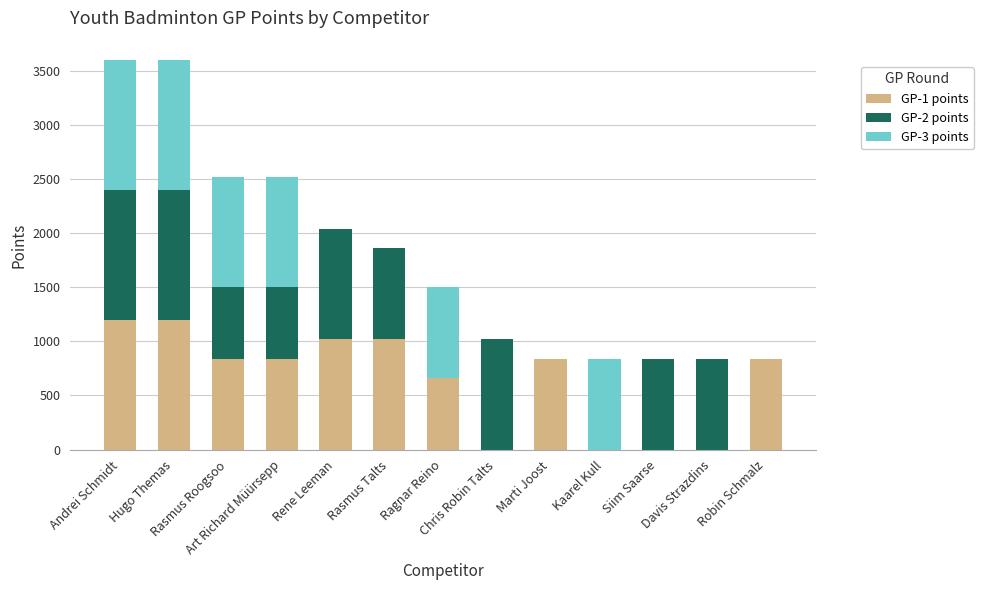

At which category is the sum across all series the highest?

Andrei Schmidt